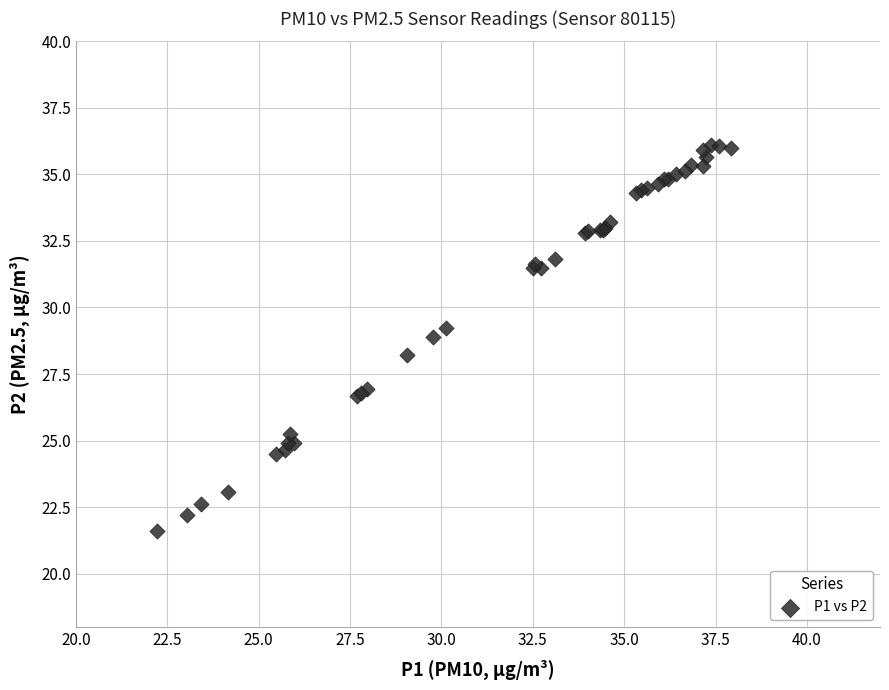

What Y value in the scatter plot is closest to 28?

28.2